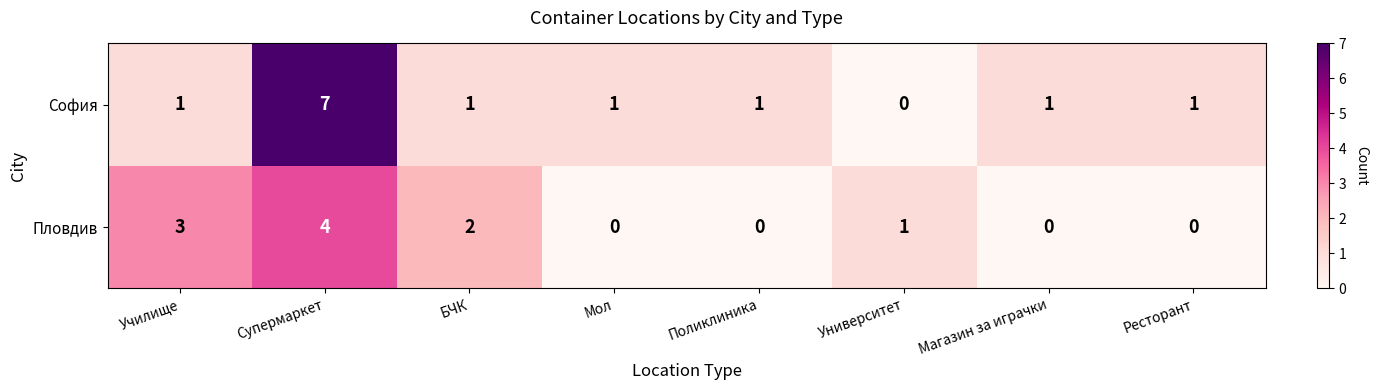

What is the difference between the maximum and minimum values in the Пловдив series?

4